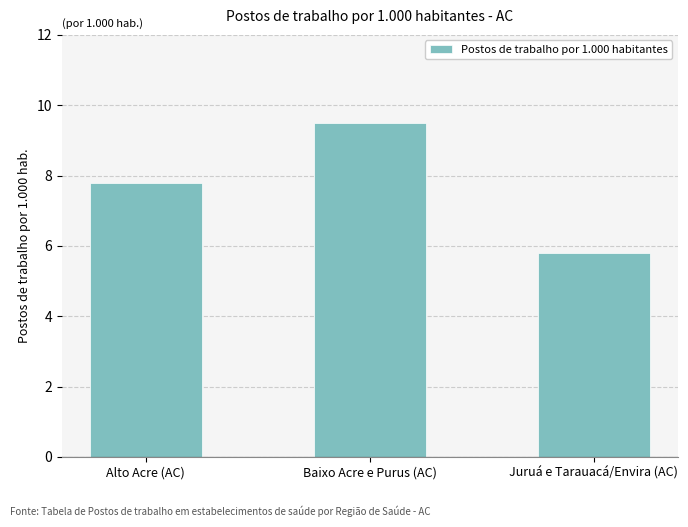

Reading right to left, extract all data points from this chart.

5.8	9.5	7.8